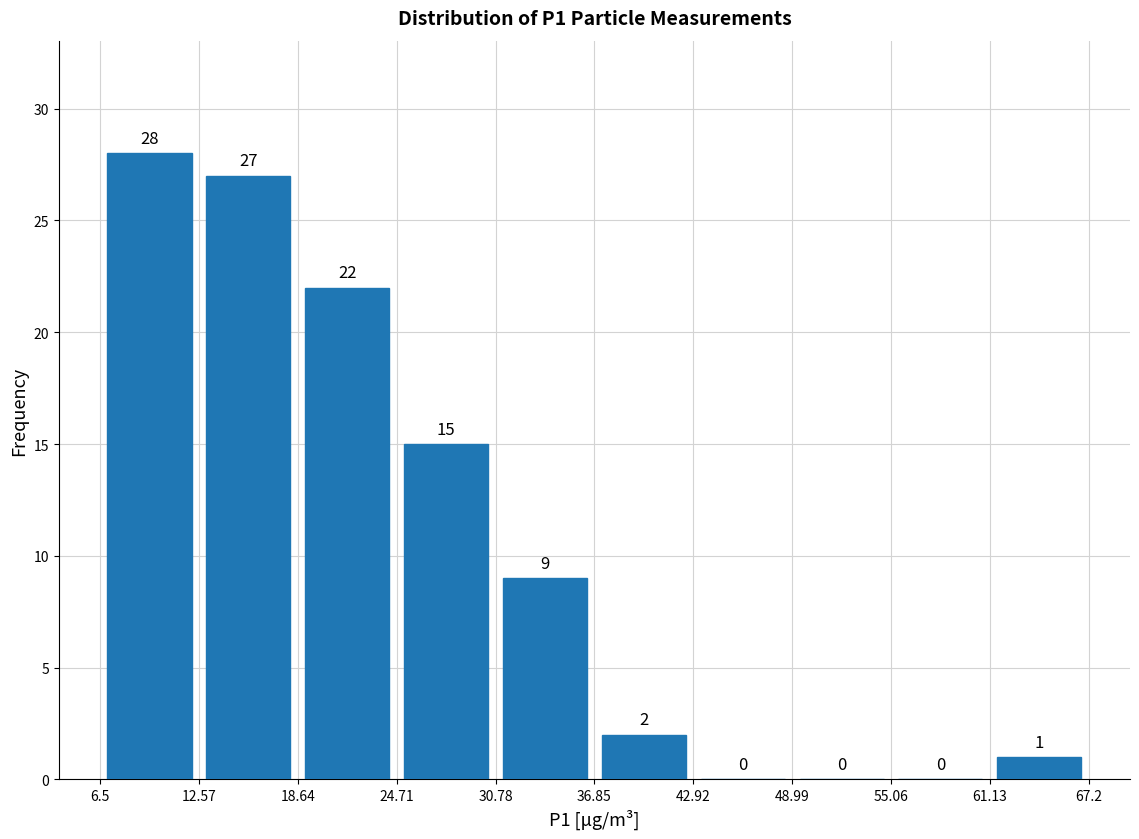

Which range on the x-axis has the tallest bar?

6.5 to 12.57